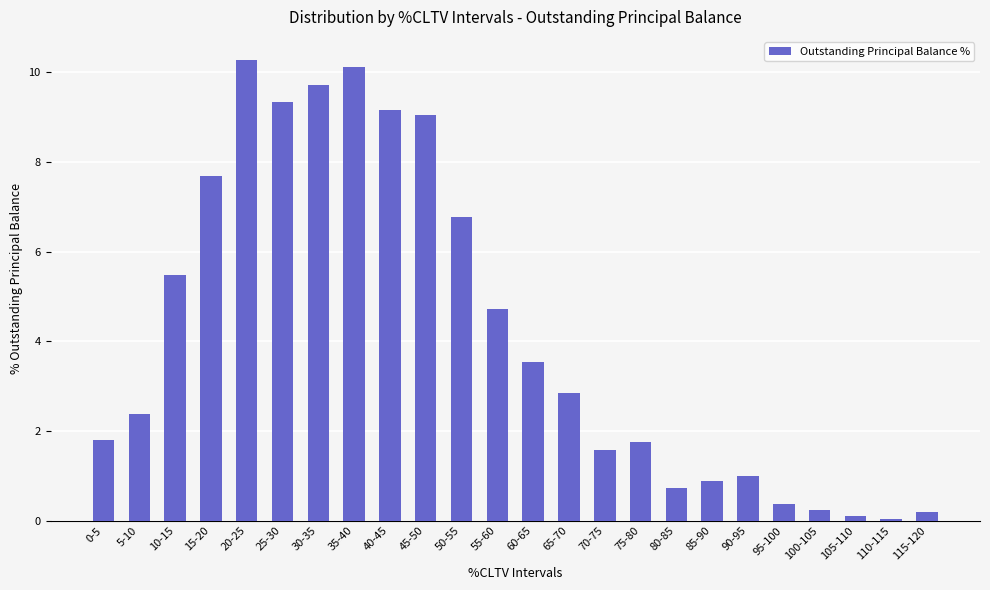

Read the value at 15-20.

7.7